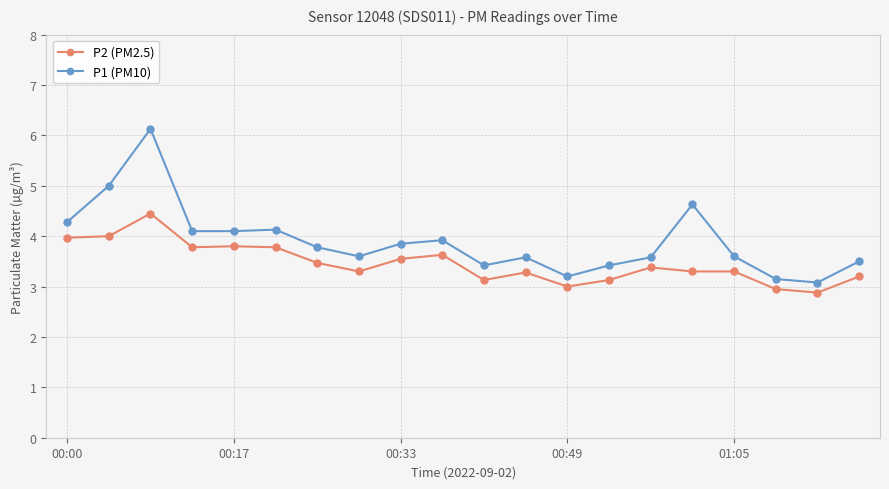

Which series has the largest total across all categories?

P1 (PM10)